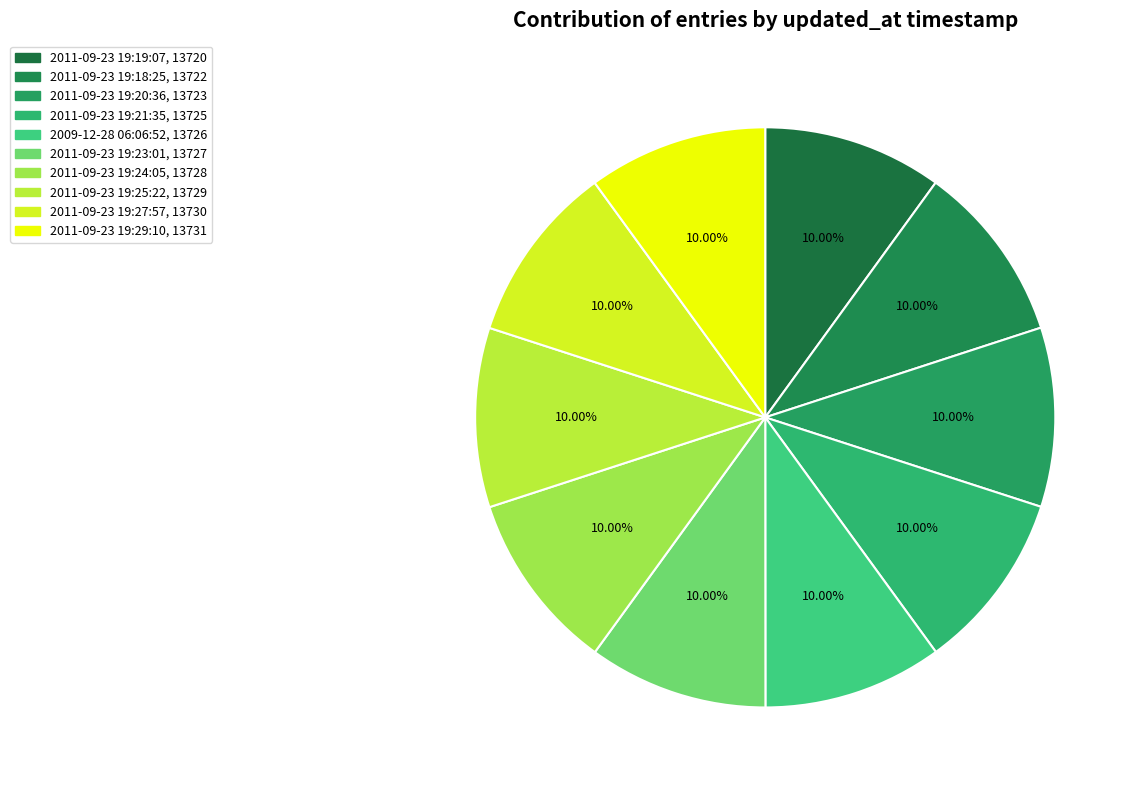

True or false: 2011-09-23 19:20:36 accounts for 10% of the total.

True